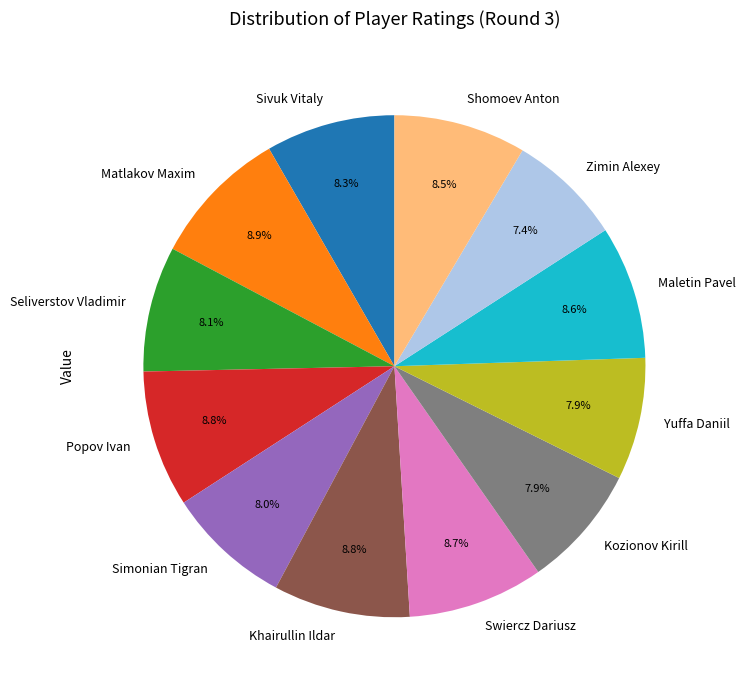

True or false: Popov Ivan accounts for 23% of the total.

False